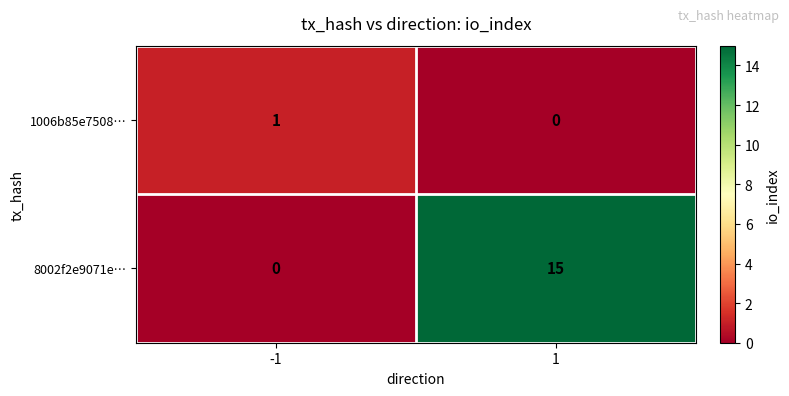

The 1006b85e7508… series shows 1 at 1. True or false?

False